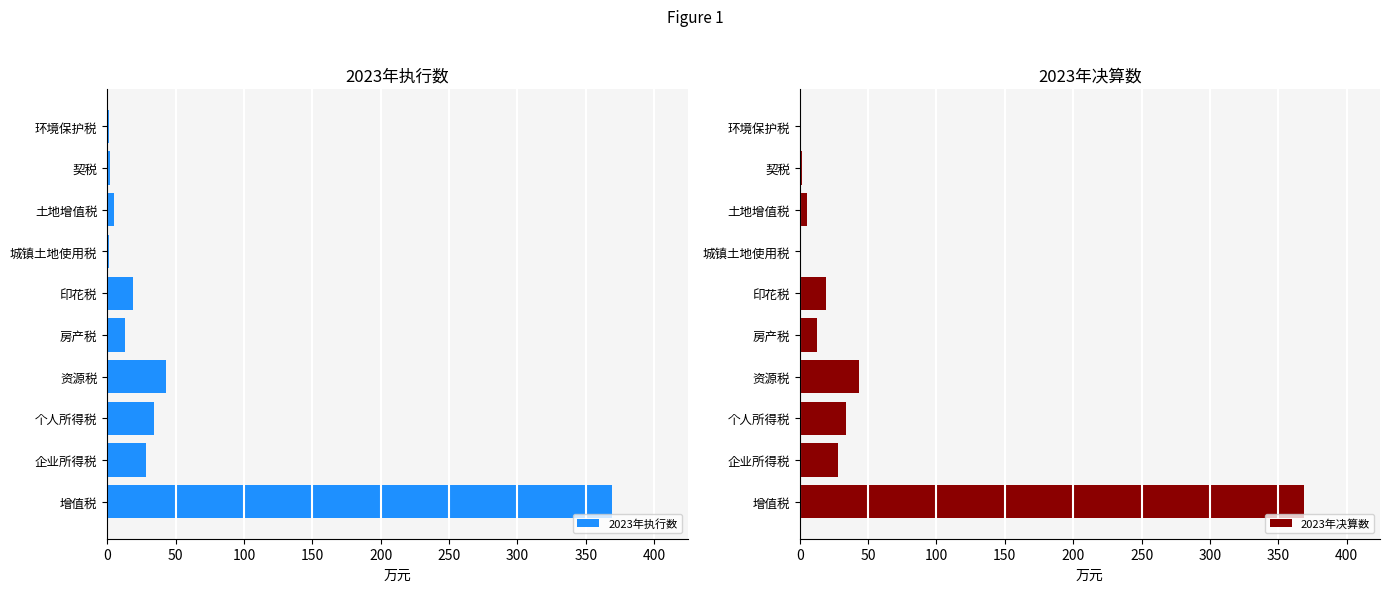

True or false: 2023年决算数 has a value of 2 at 契税.

True